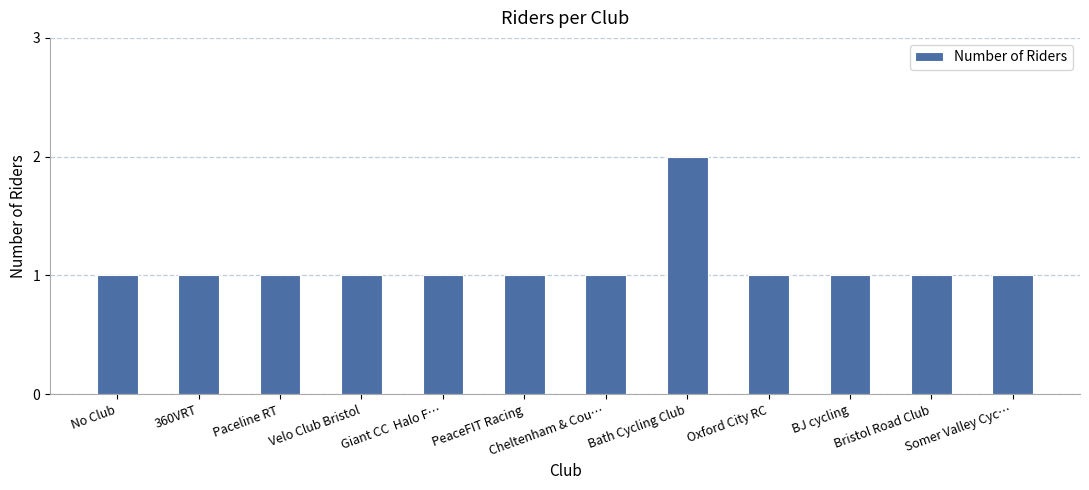

Count the values in the range 1 to 2.

12